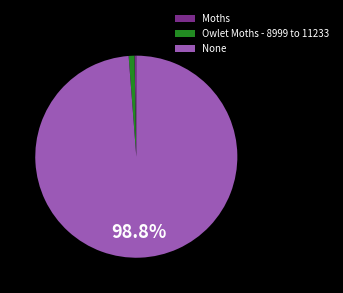

What is the ratio of the value at Moths to the value at Owlet Moths - 8999 to 11233?

0.3